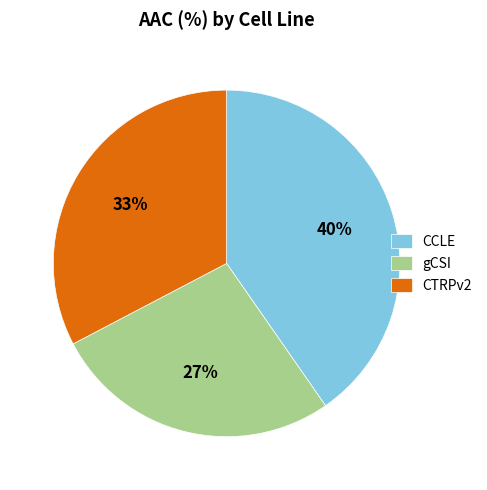

To the nearest percent, what percentage of the pie is gCSI?

27%